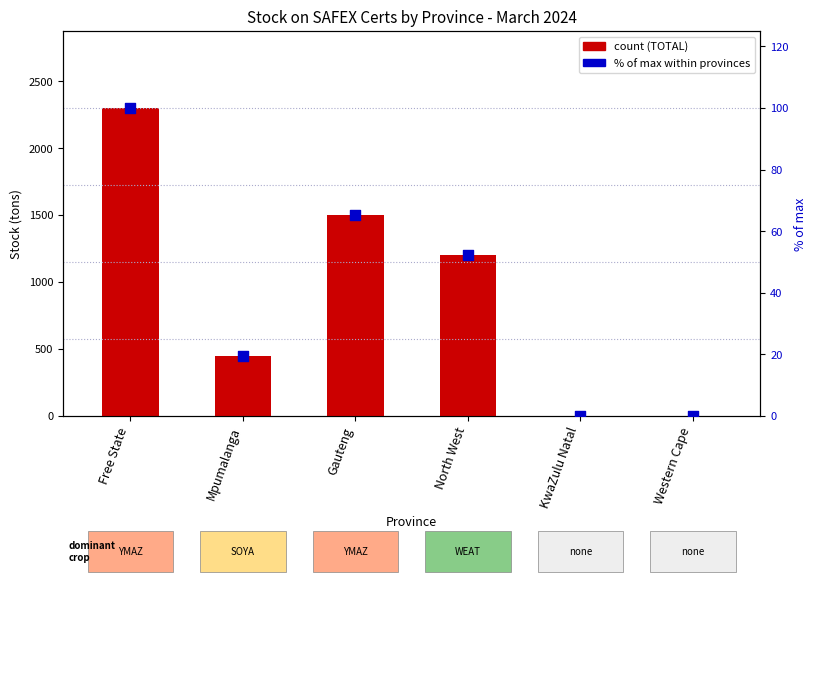

At which category is the sum across all series the highest?

Free State